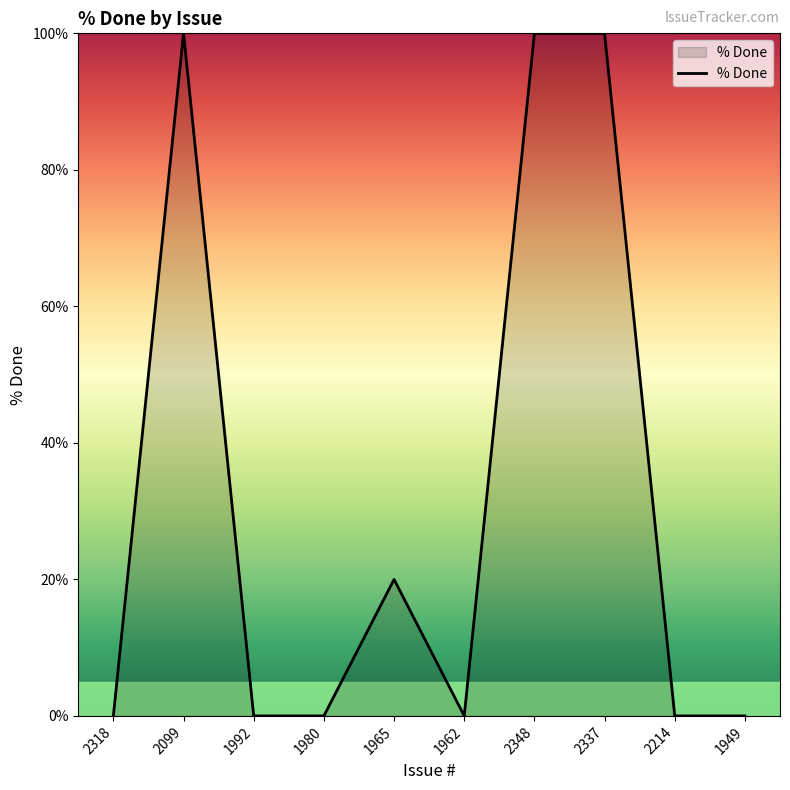

The chart shows a value of 100 at 2337. True or false?

True